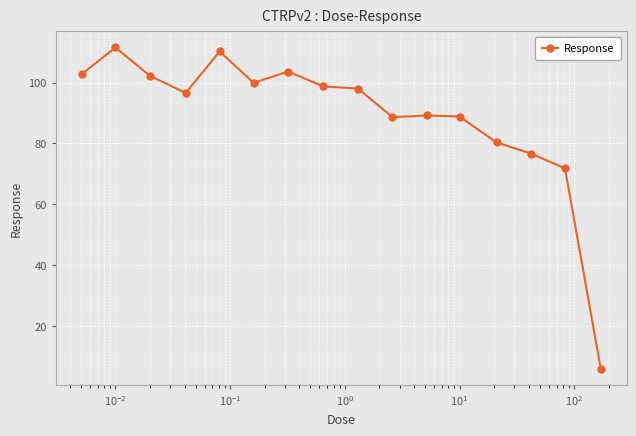

How many values exceed 98?

8